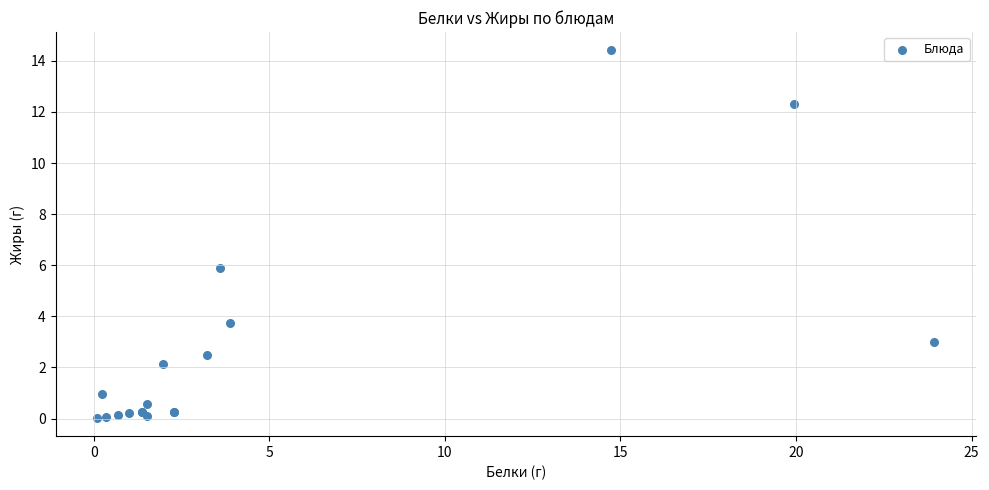

What Y value in the scatter plot is closest to 7?

5.9